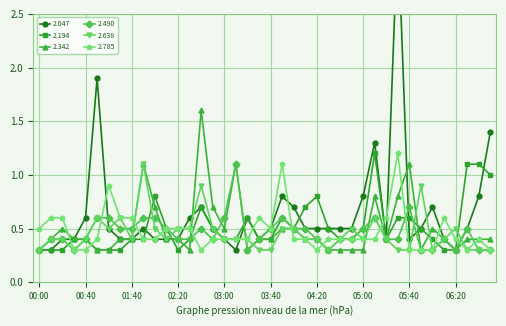

Is it true that 2.490 equals 0.7 at 05:40?

True